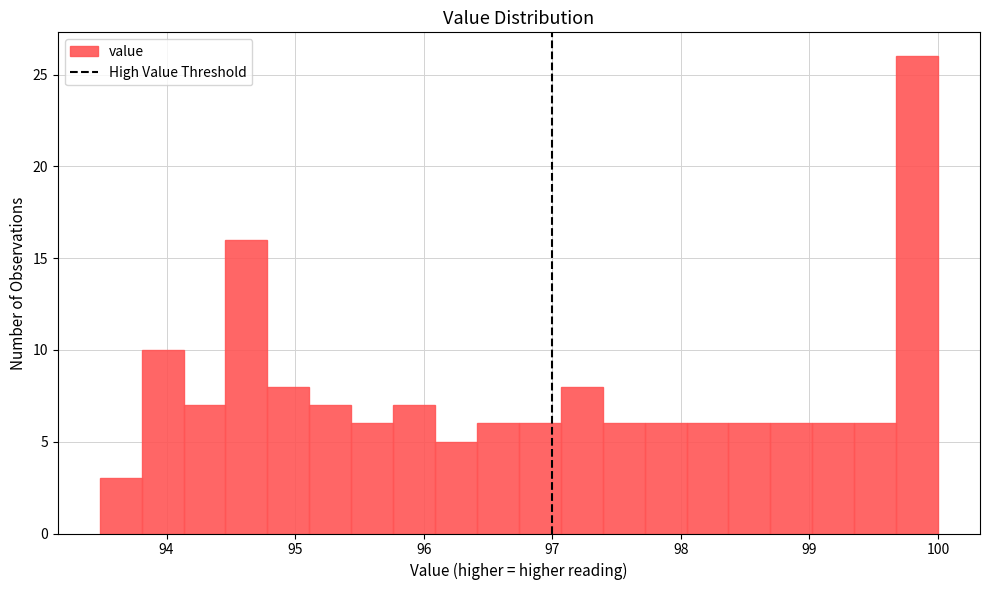

Read against the x-axis, roughly where is the centre of the tallest bar?

99.8